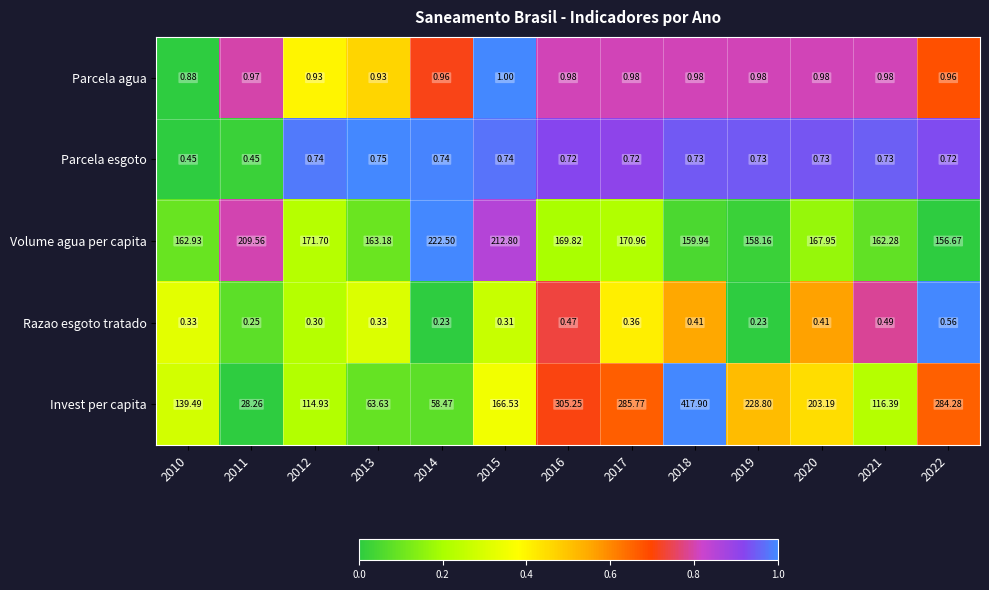

Which series has the largest range (max minus min)?

Invest per capita